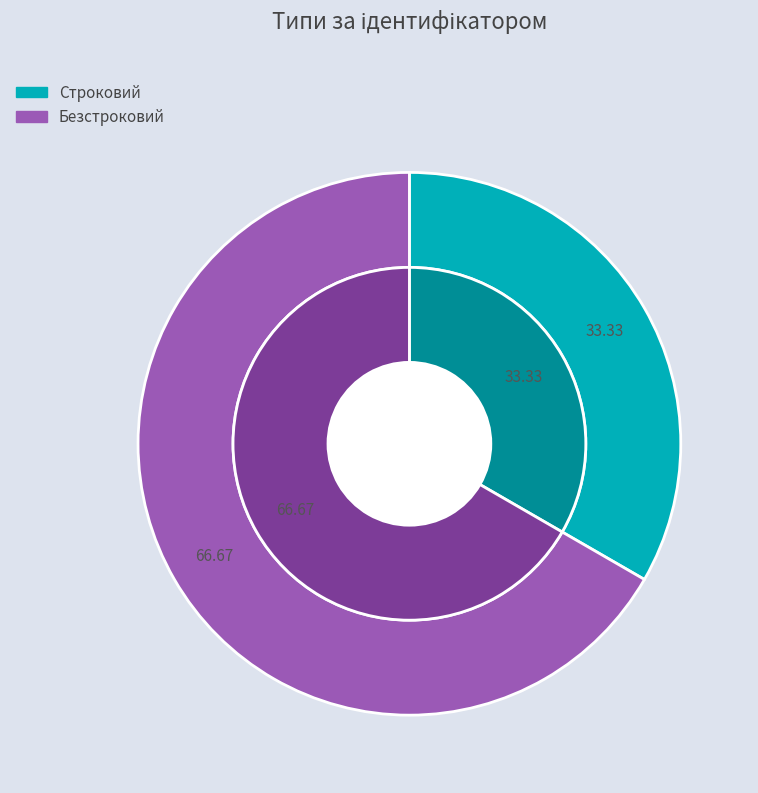

Between Строковий and Безстроковий, which is larger?

Безстроковий